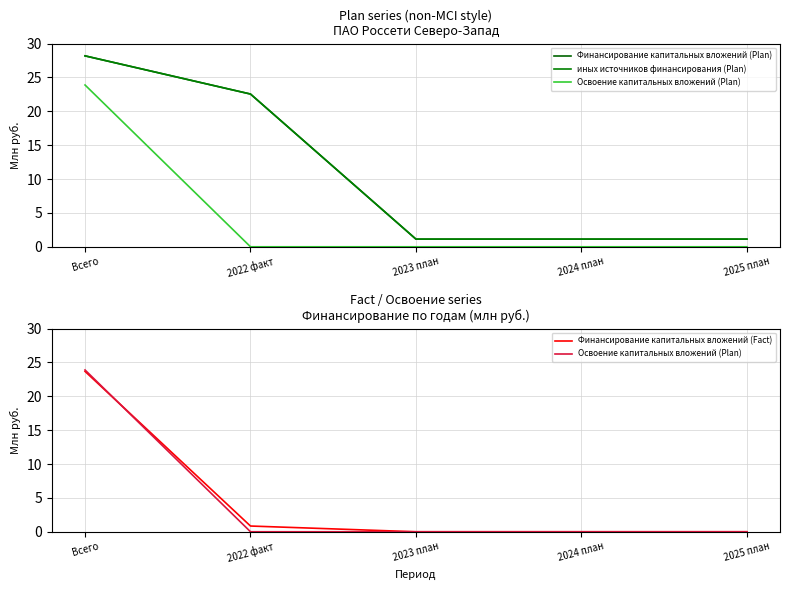

Which category has the lowest value in the иных источников финансирования (Plan) series?

2023 план